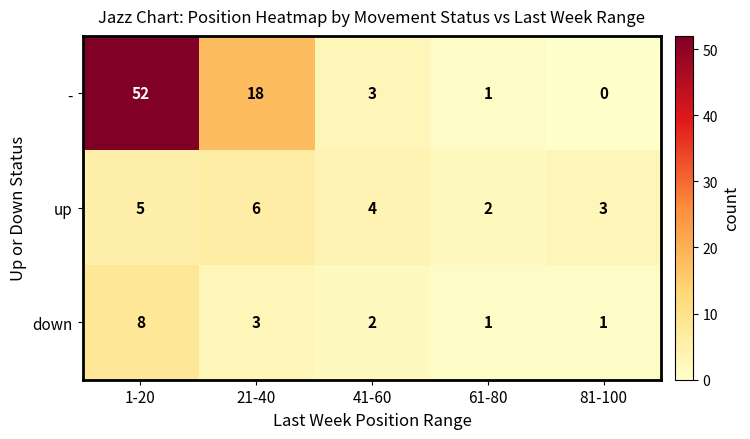

What is the greatest value displayed?

52